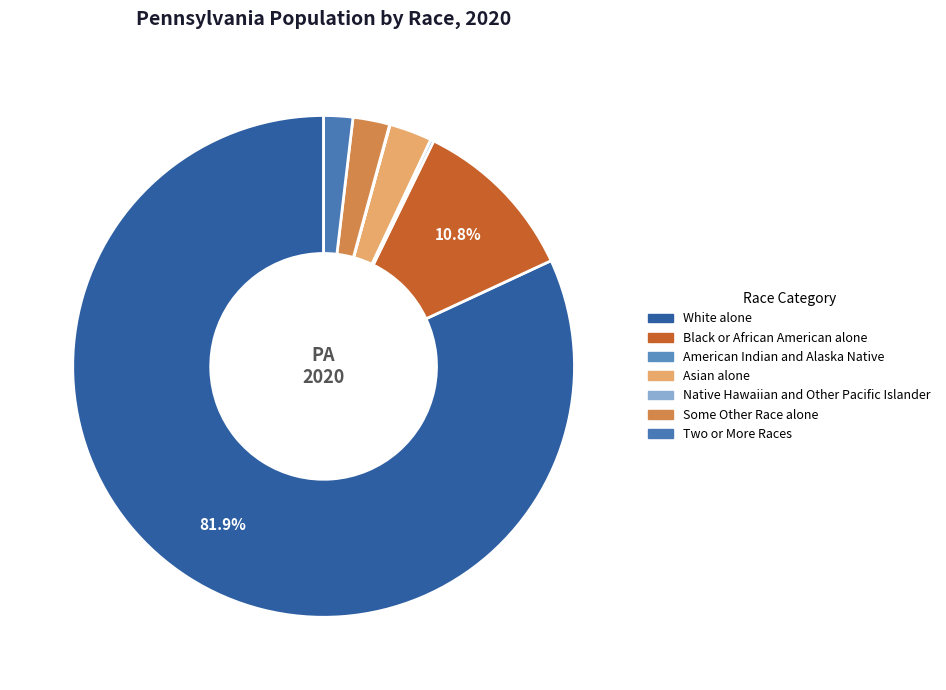

Which slice is the smallest?

Native Hawaiian and Other Pacific Islander